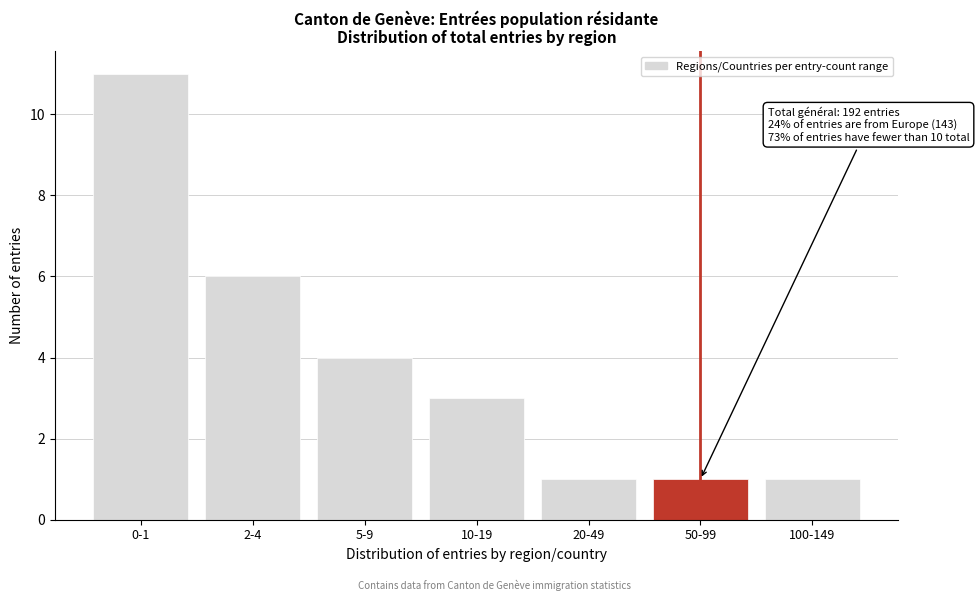

Reading left to right, transcribe all the data shown in this chart.

0-1=11	2-4=6	5-9=4	10-19=3	20-49=1	50-99=1	100-149=1